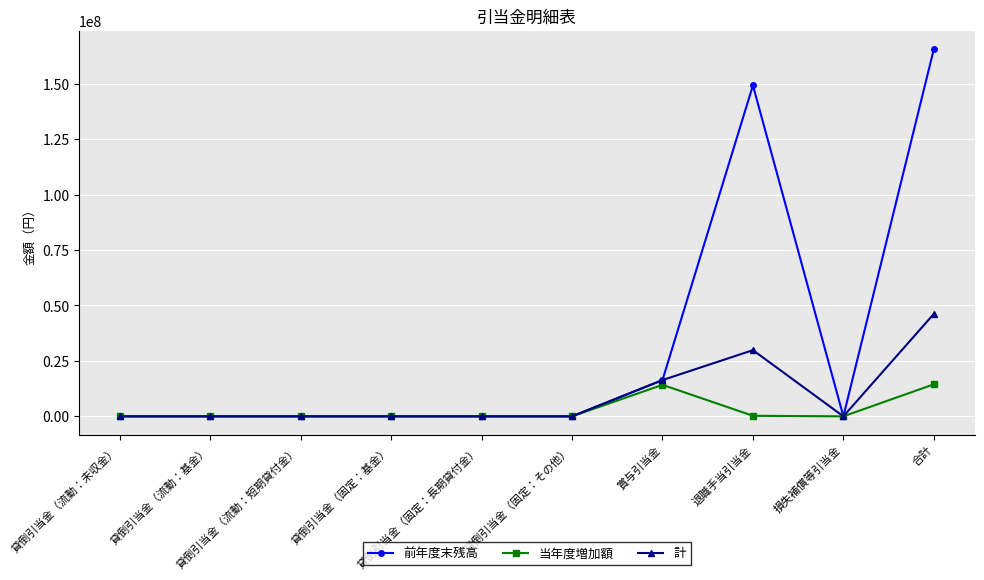

What is the label of the 1st point from the left?

貸倒引当金（流動：未収金）